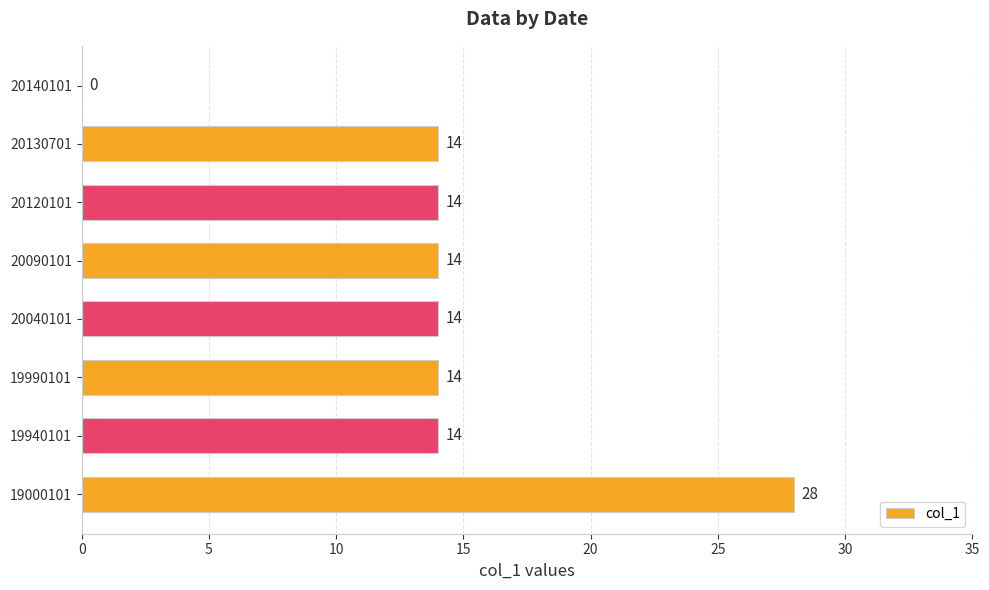

Reading bottom to top, transcribe all the data shown in this chart.

19000101=28	19940101=14	19990101=14	20040101=14	20090101=14	20120101=14	20130701=14	20140101=0